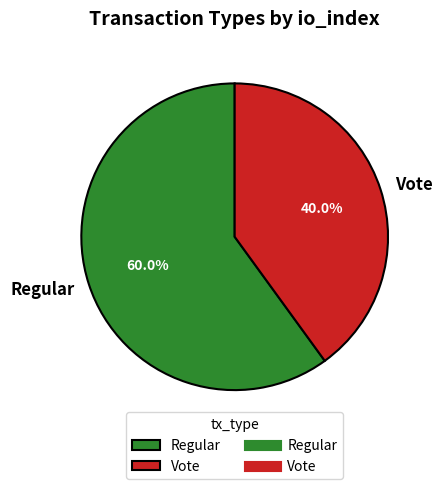

Between Regular and Vote, which is larger?

Regular